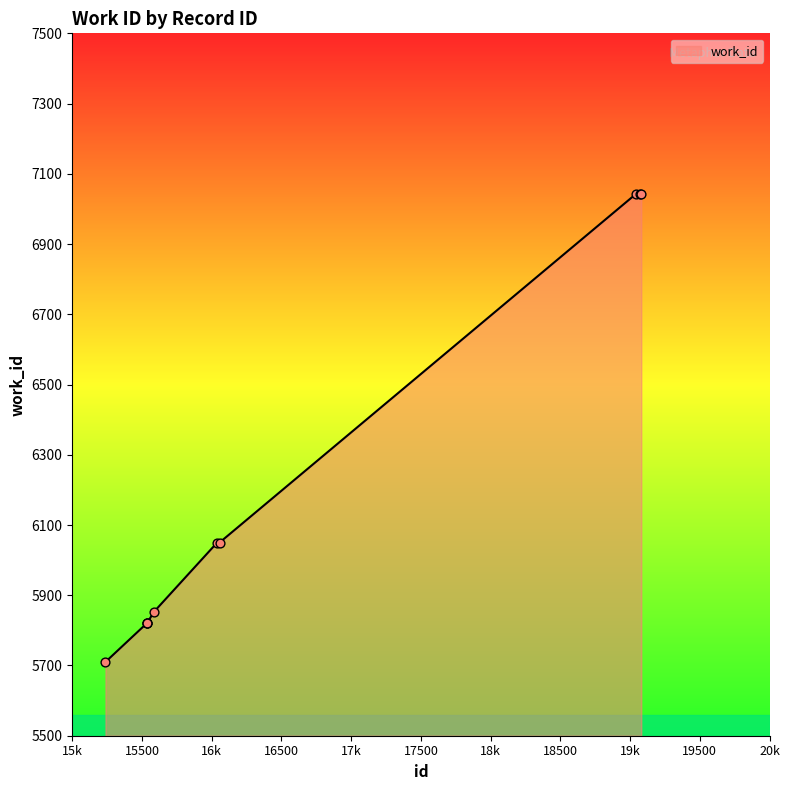

What is the difference between the maximum and minimum values?

1333